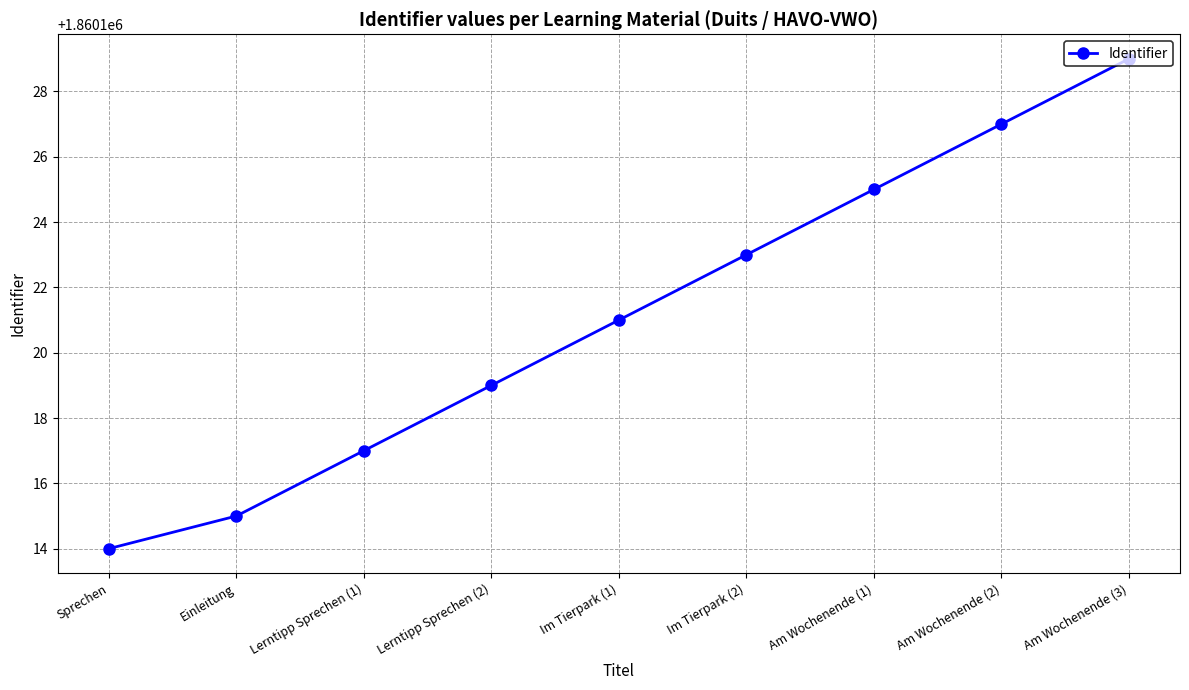

What position from the right is Am Wochenende (3)?

1